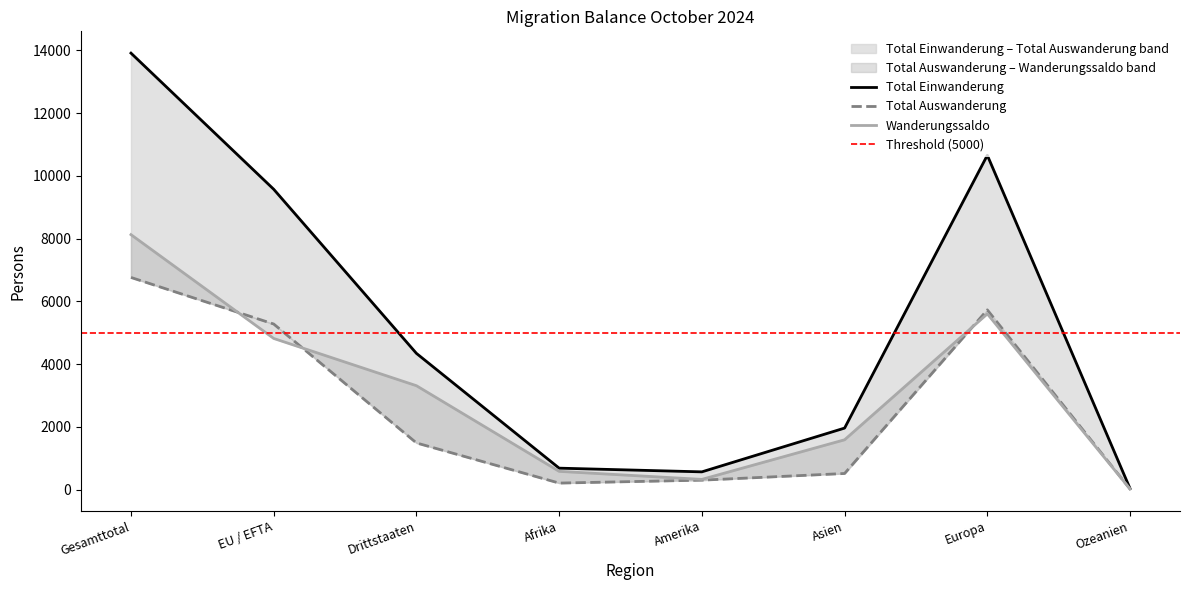

What is the value of the Total Auswanderung point at the 4th from the left?

205